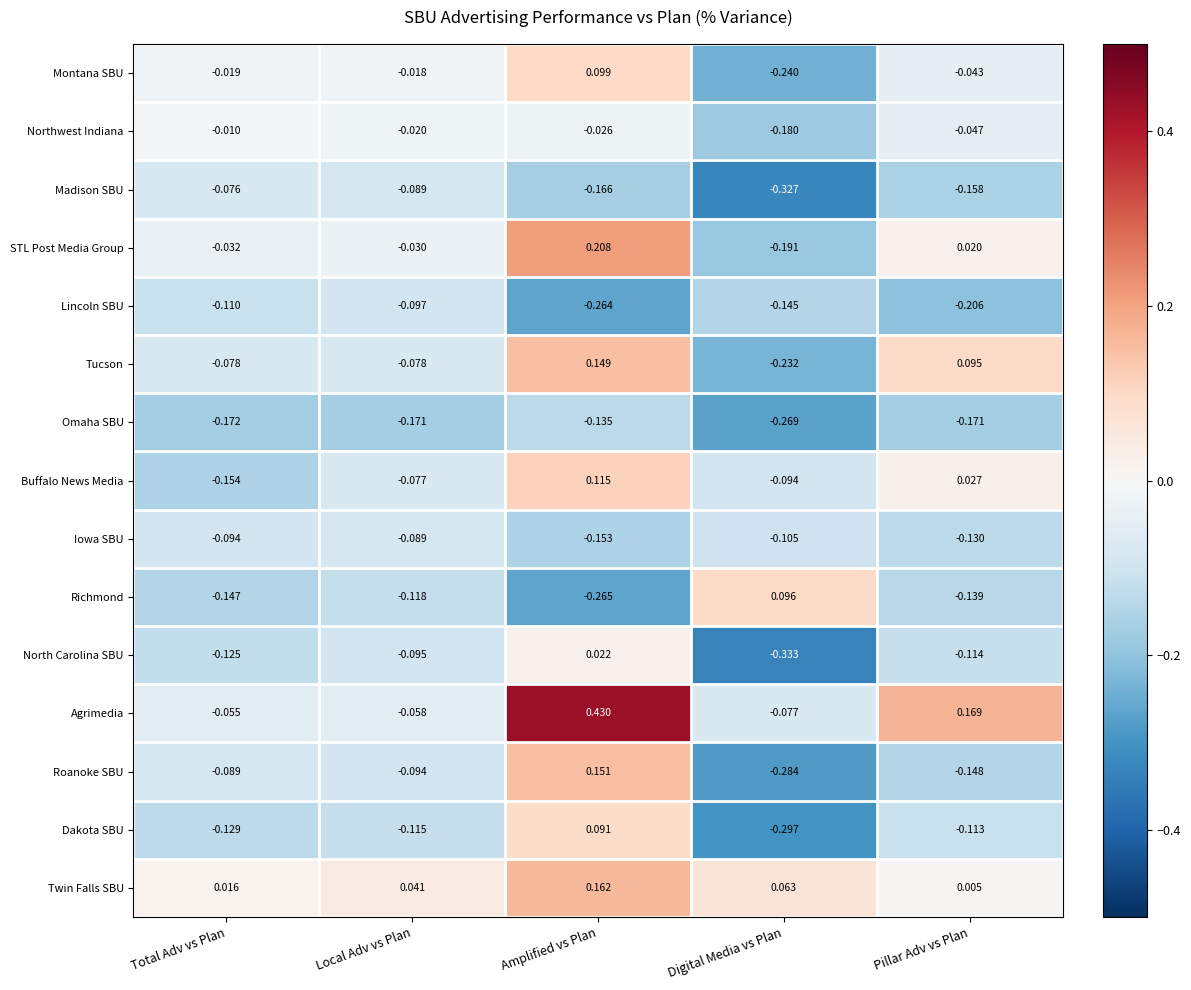

List the labels in order of Iowa SBU value, smallest first.

Amplified vs Plan, Pillar Adv vs Plan, Digital Media vs Plan, Total Adv vs Plan, Local Adv vs Plan